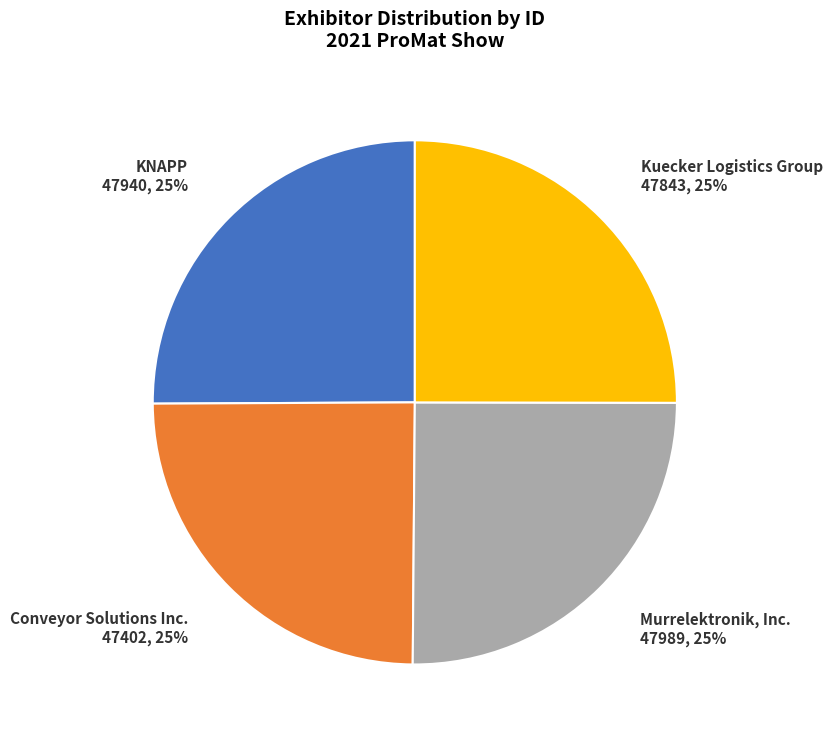

What is the ratio of the value at Murrelektronik, Inc. to the value at Conveyor Solutions Inc.?

1.0